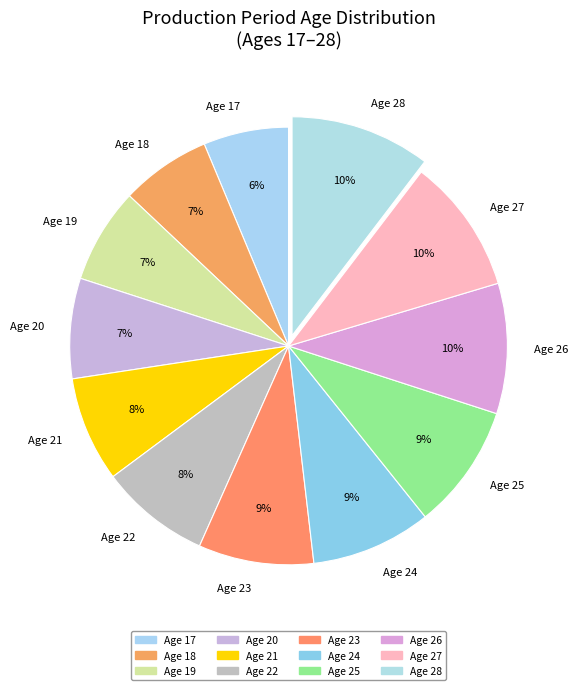

Is the sum of Age 26 and Age 25 greater than half?

No